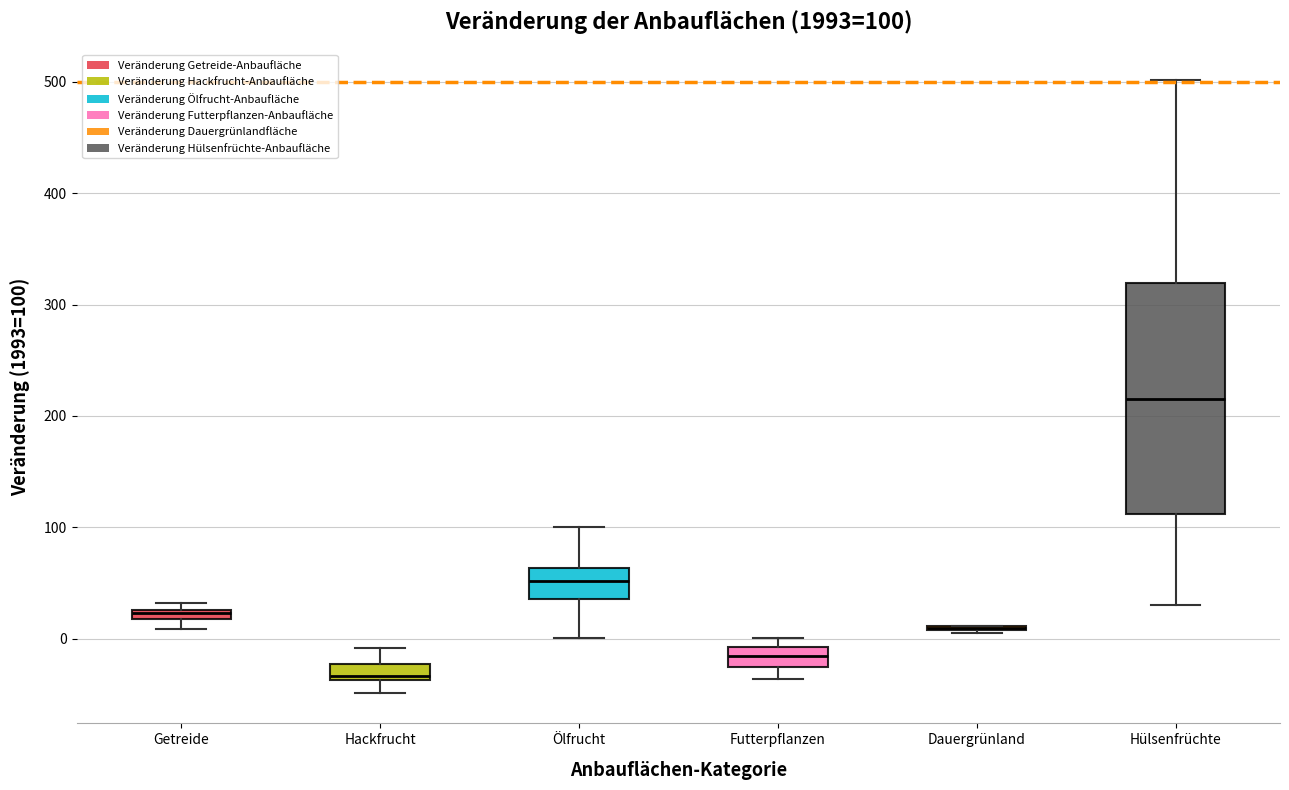

Which box is the tallest, from its lower edge to its upper edge?

Hülsenfrüchte